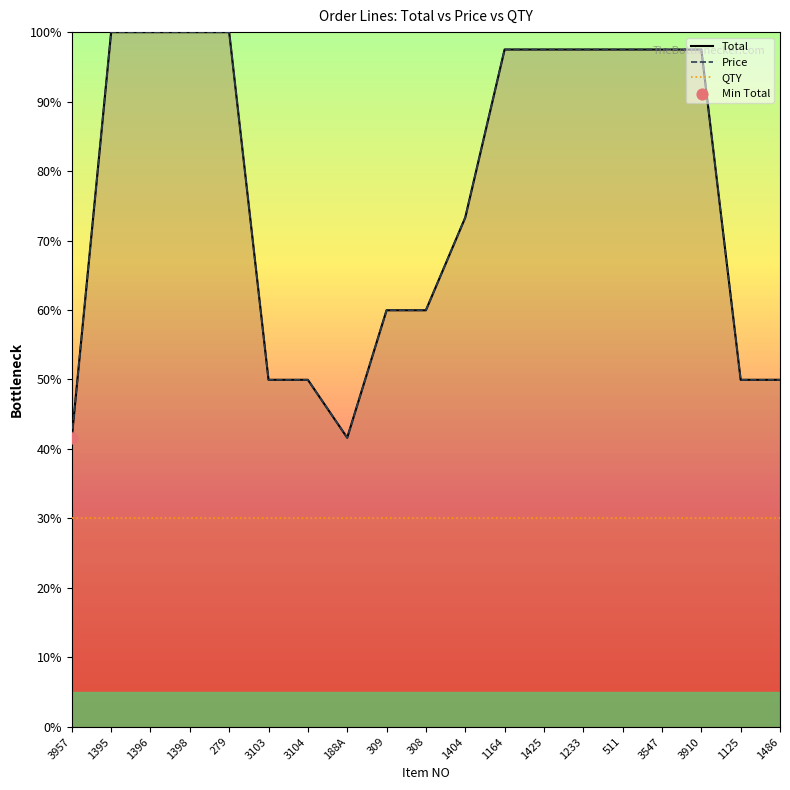

At how many categories does at least one series exceed 80?

10